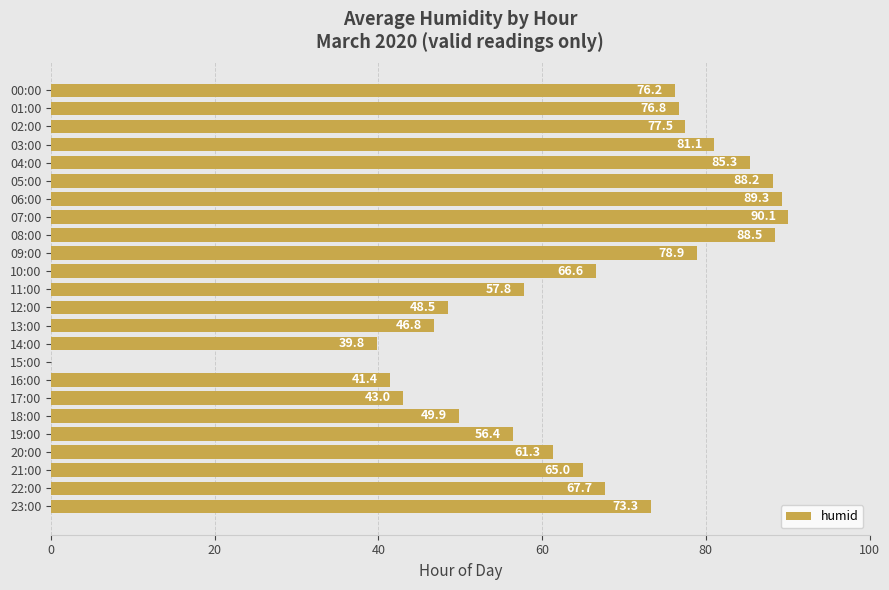

Approximately how many times larger is the value at 13:00 compared to 09:00?

0.6